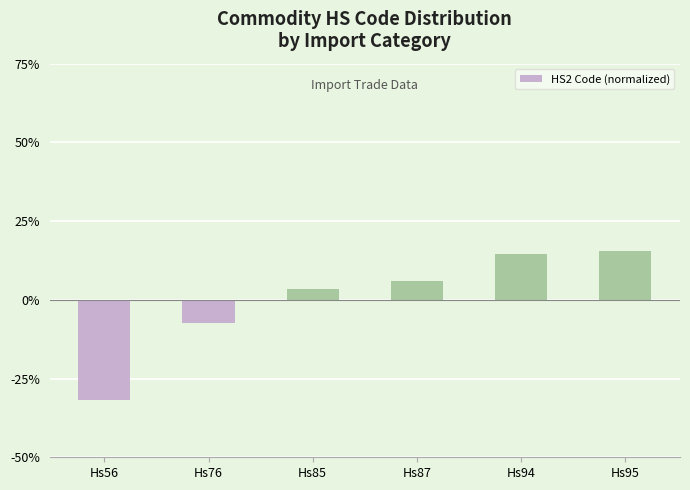

The value at Hs95 is 20.9. True or false?

False